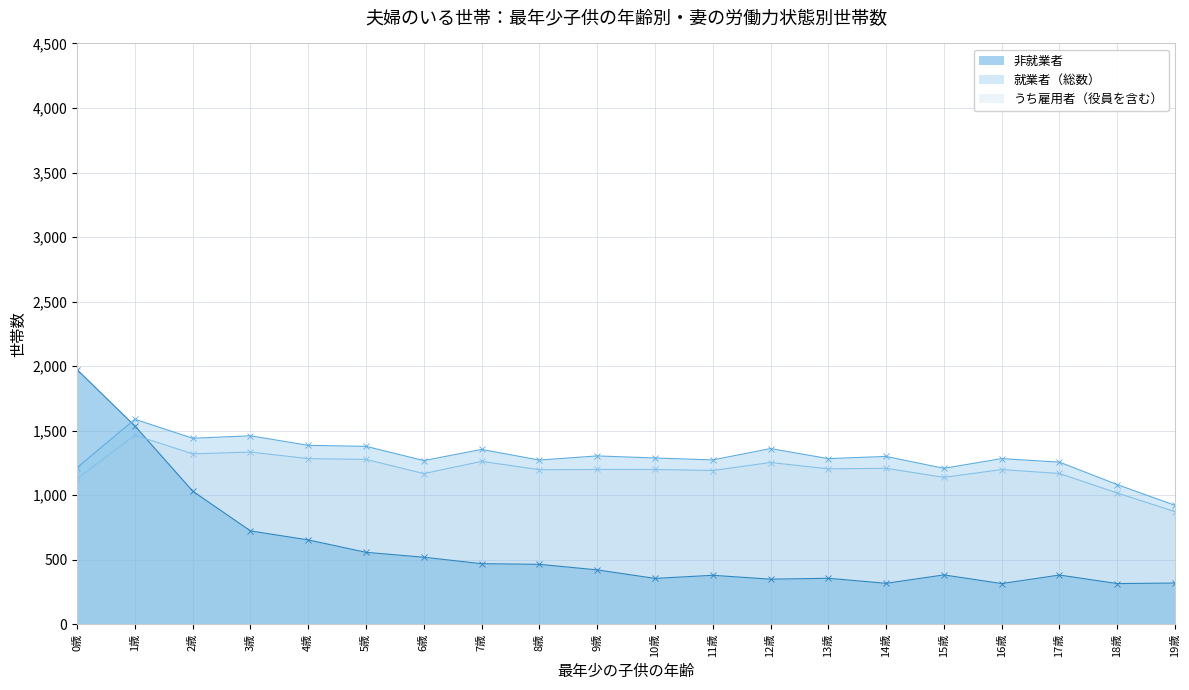

In 非就業者, how many points are lower than both neighbors (excluding endpoints)?

5